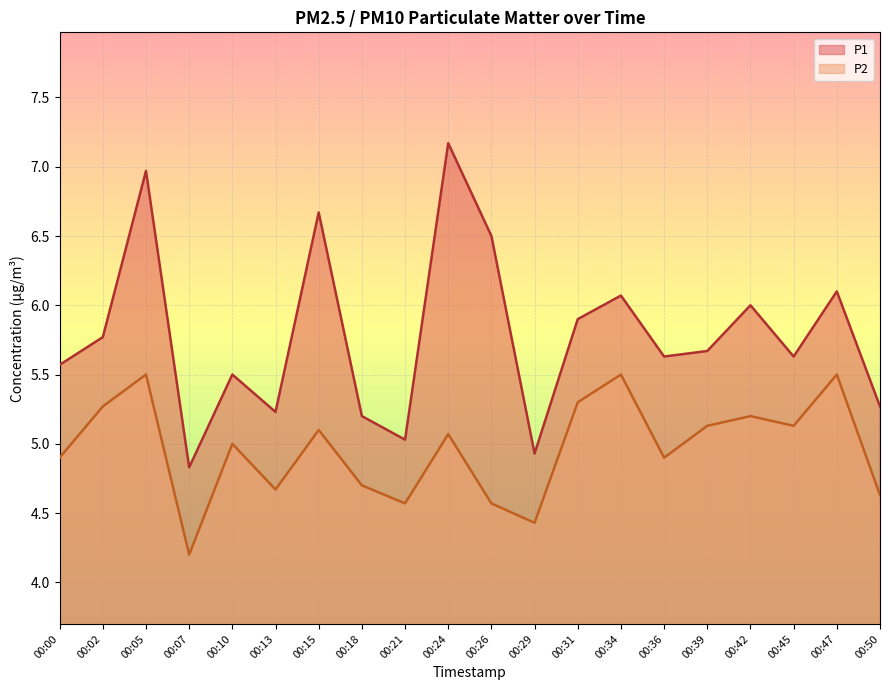

Rank the categories by P1 value from highest to lowest.

00:24, 00:05, 00:15, 00:26, 00:47, 00:34, 00:42, 00:31, 00:02, 00:39, 00:36, 00:45, 00:00, 00:10, 00:50, 00:13, 00:18, 00:21, 00:29, 00:07